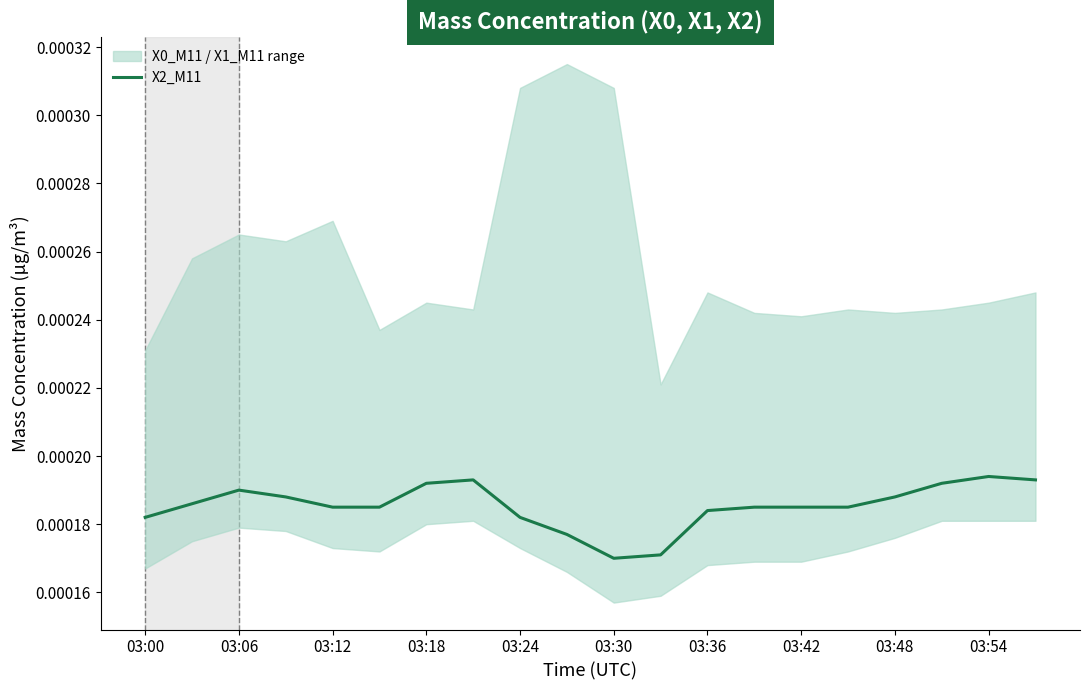

Count the values in the range 0 to 1.

20